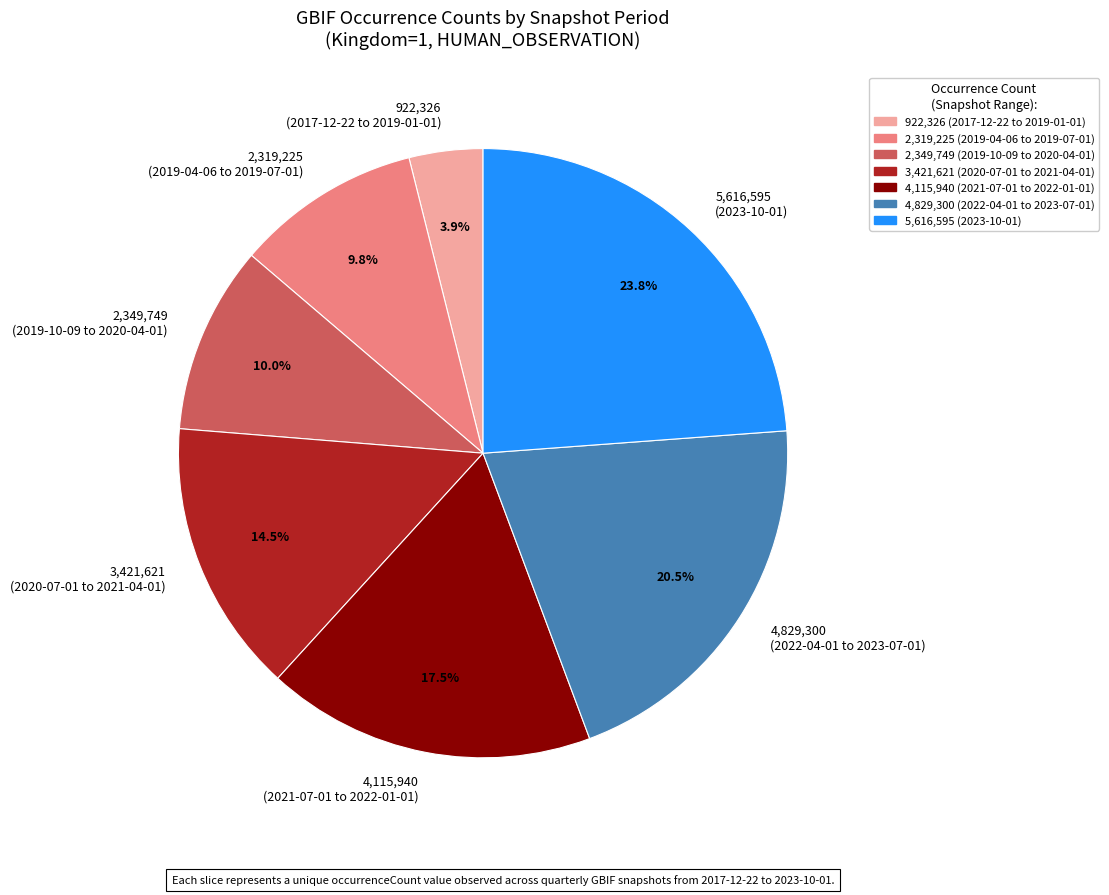

Does any single category account for the majority?

No